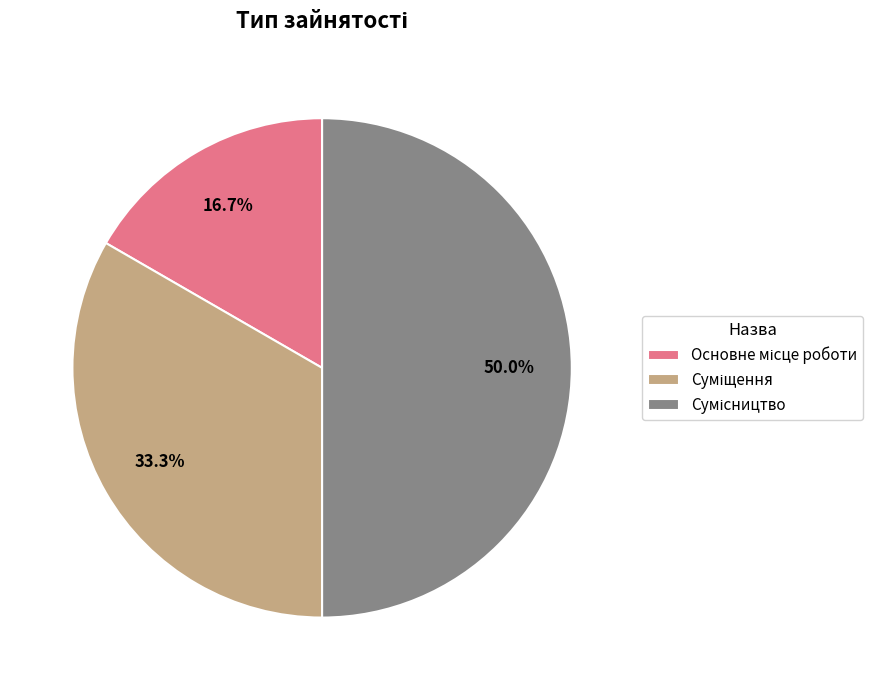

What is the largest slice in the pie chart?

Сумісництво